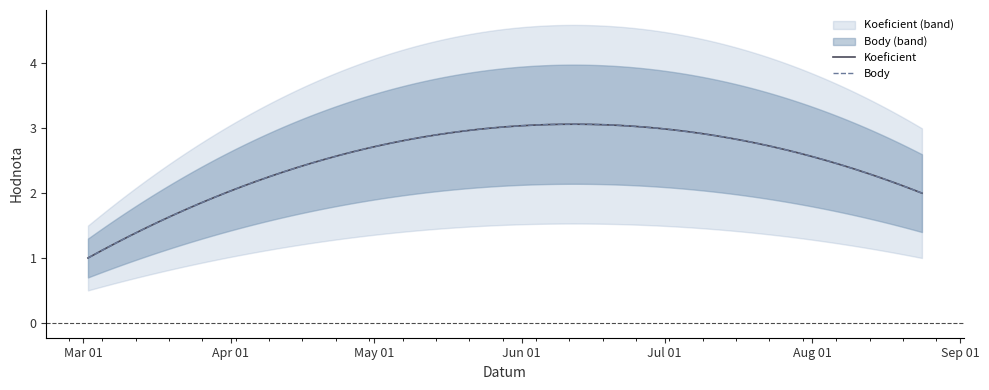

What is the minimum value shown in the chart?

1